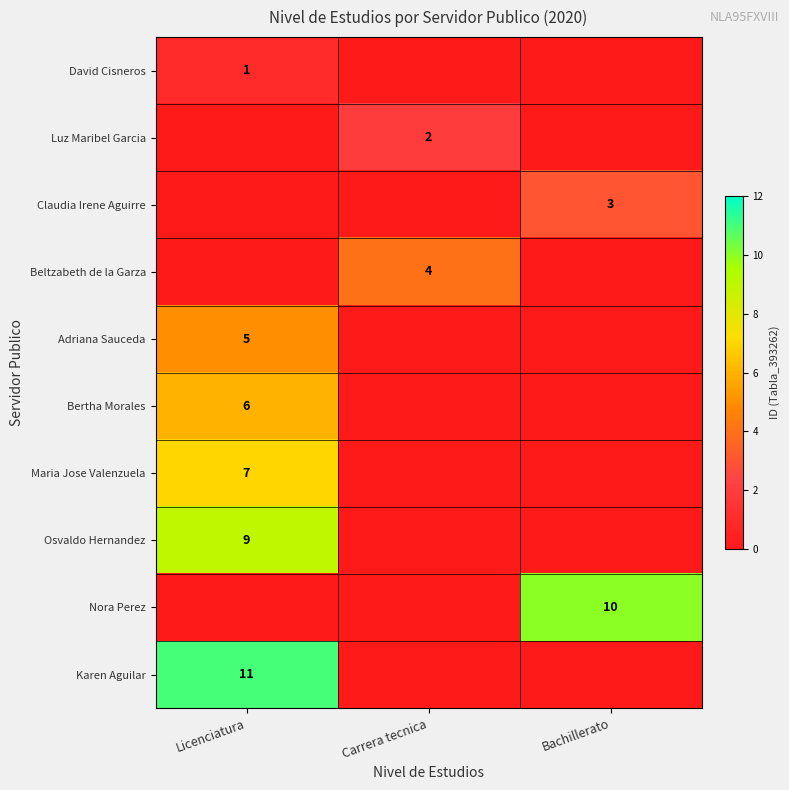

Is the value of Luz Maribel Garcia at Carrera tecnica greater than the value of David Cisneros at Licenciatura?

Yes